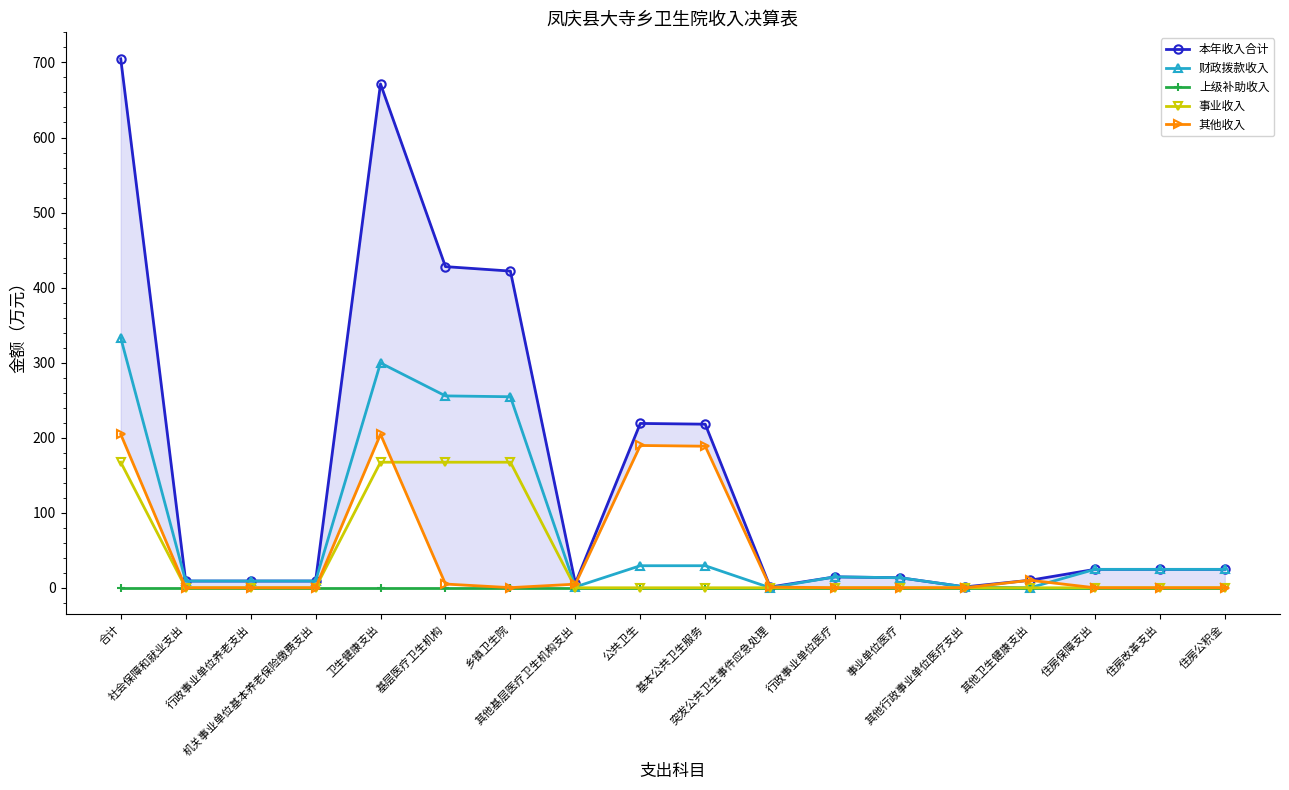

True or false: 本年收入合计 has a value of 7.8 at 住房保障支出.

False